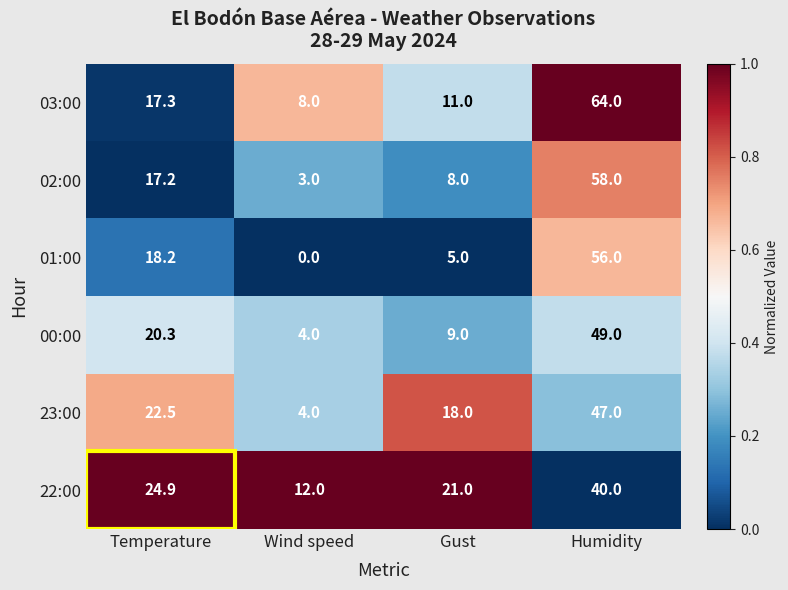

What is the difference between the highest and lowest values at Wind speed?

12.0